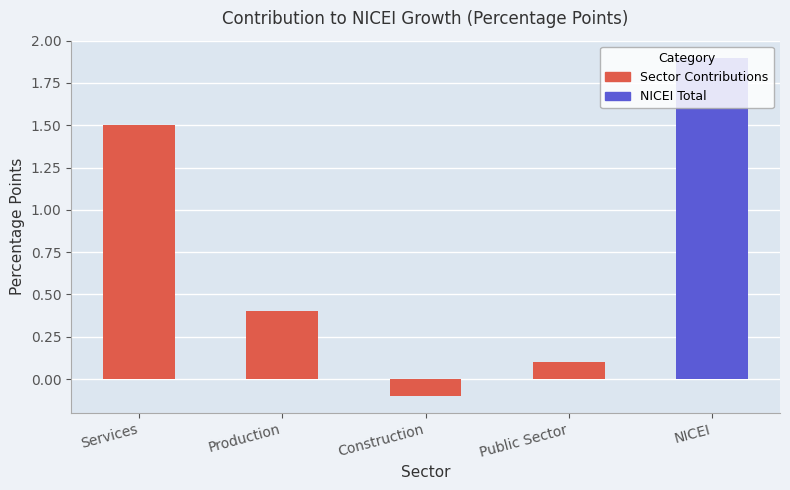

What is the value of the 5th bar from the left?

1.9